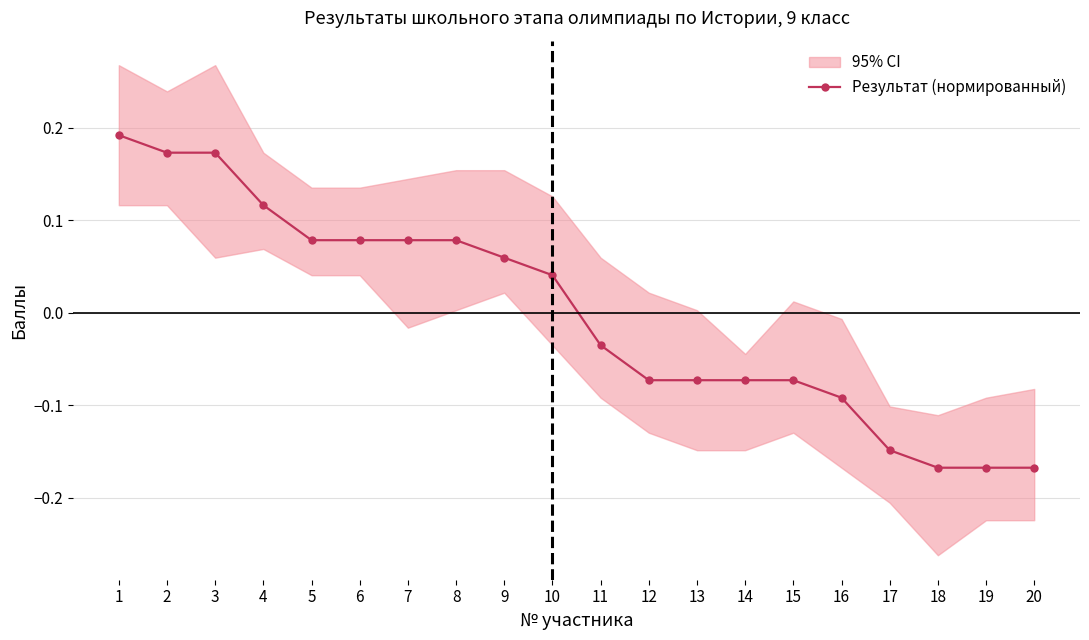

Where is the data nearest to the value 0?

11